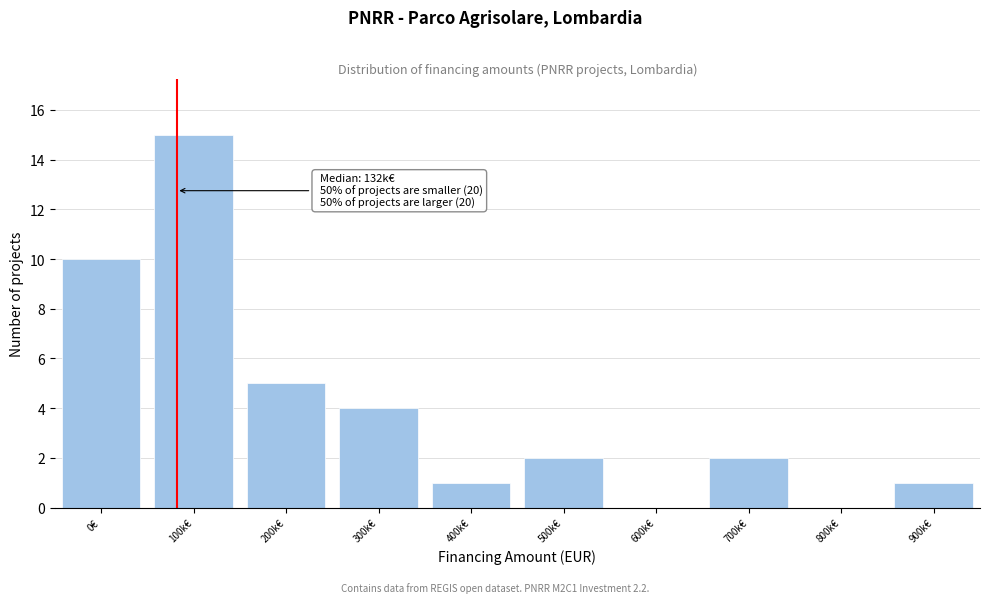

Reading left to right, what are all the values shown in this chart?

0€=10	100k€=15	200k€=5	300k€=4	400k€=1	500k€=2	600k€=0	700k€=2	800k€=0	900k€=1